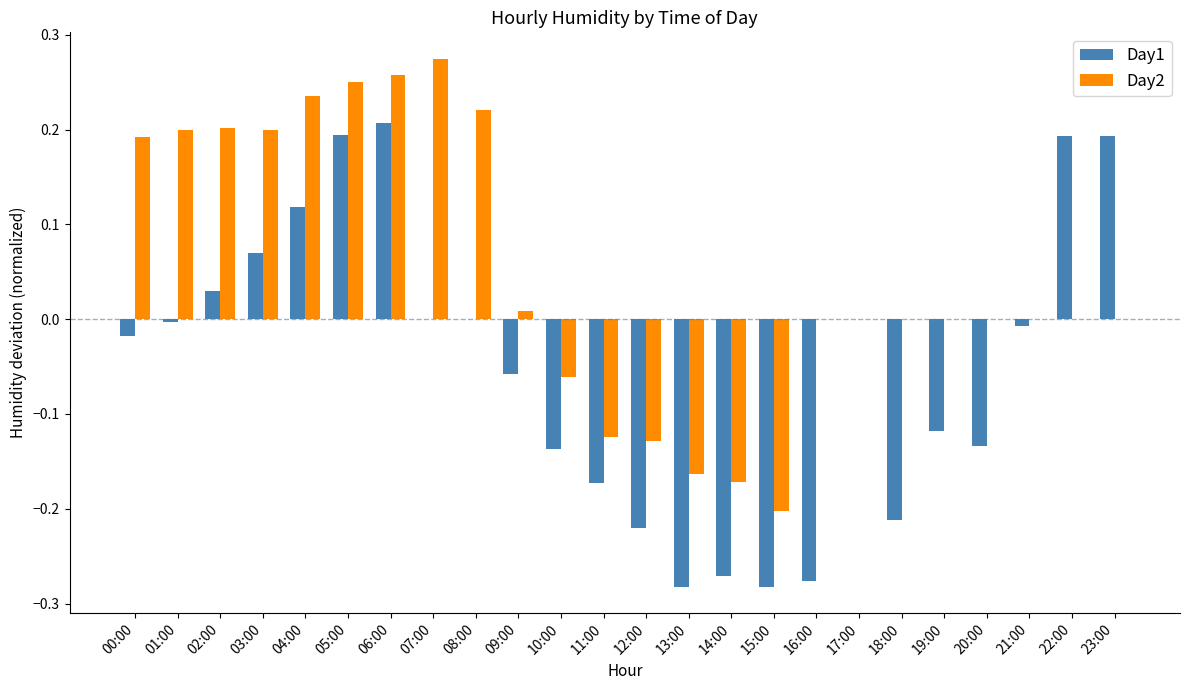

Which series changed the most between 00:00 and 17:00?

Day2